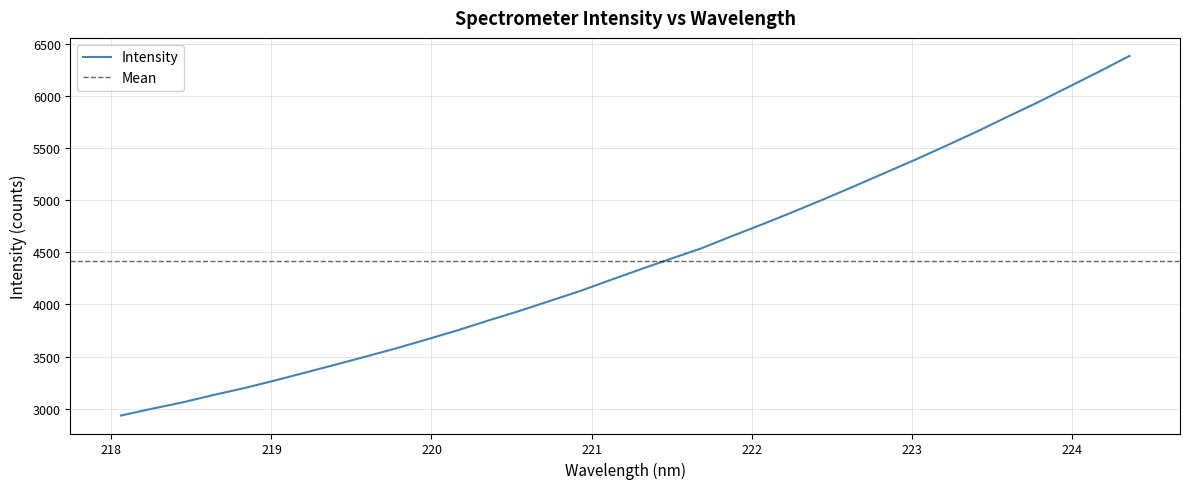

What is the highest value of the Intensity series?

6381.5